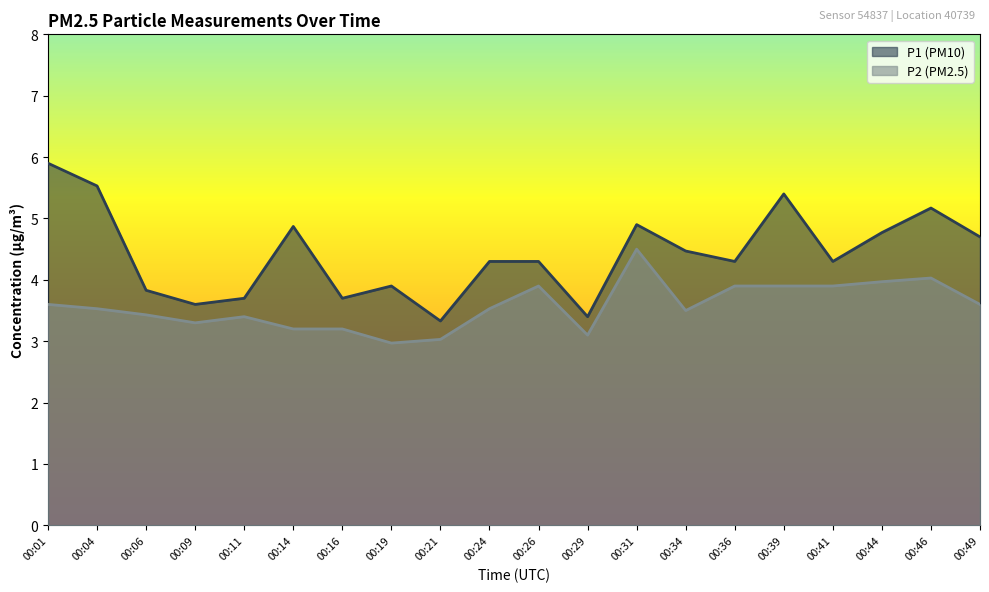

What is the sum of all P2 values?

71.5